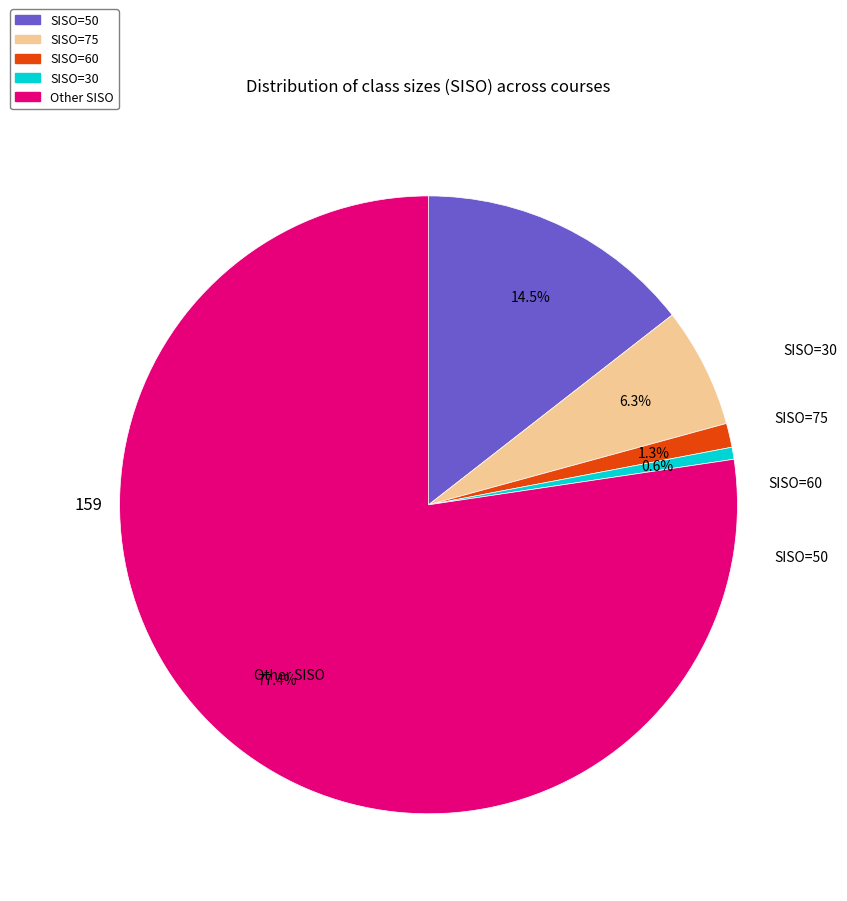

Does Other SISO account for over 50% of the chart?

Yes